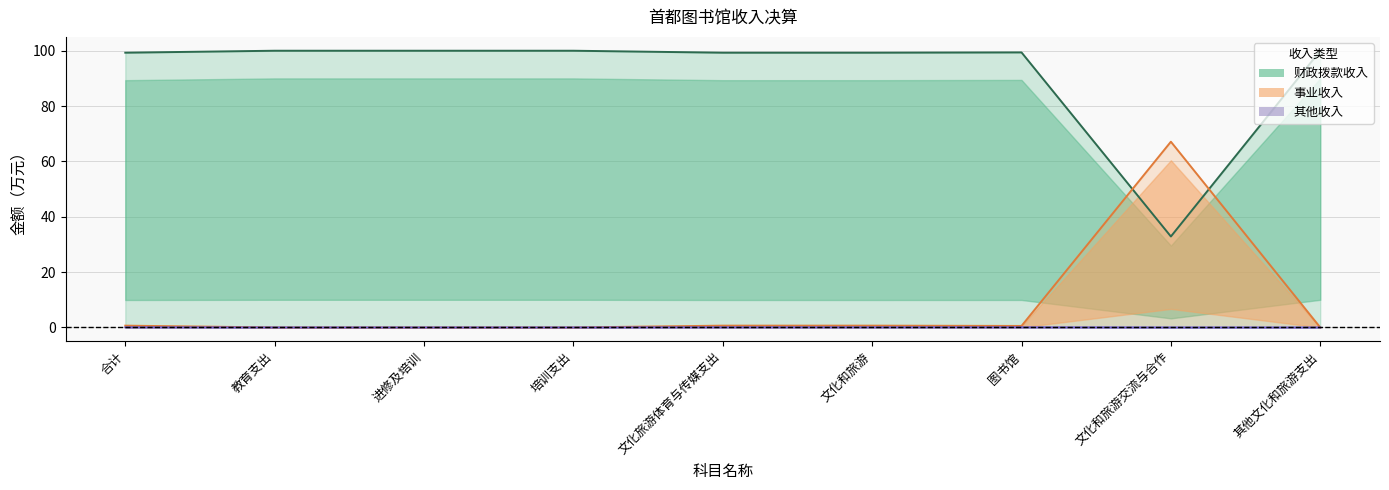

What position from the right is 培训支出?

6